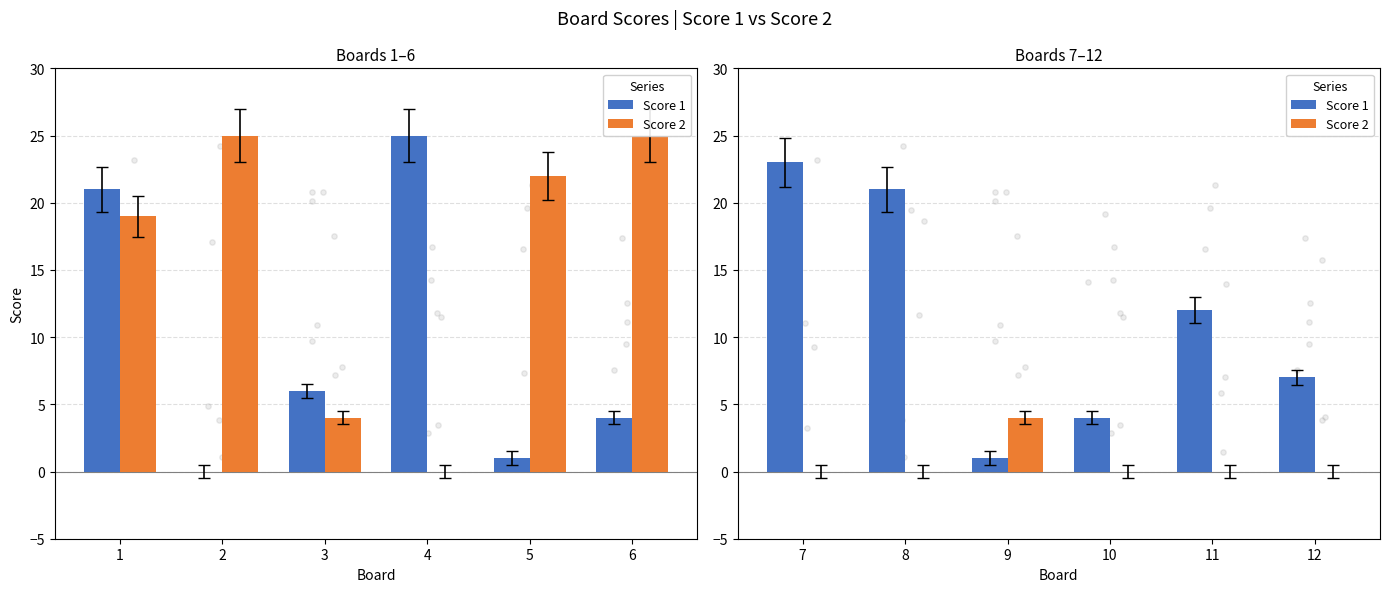

Which series has the largest Y range (max minus min)?

Score 1